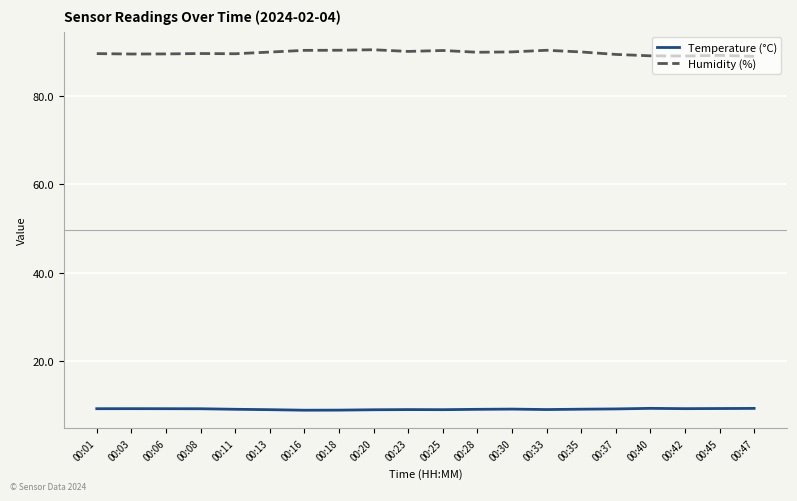

The value of Humidity (%) at 00:37 is 89.5. True or false?

True